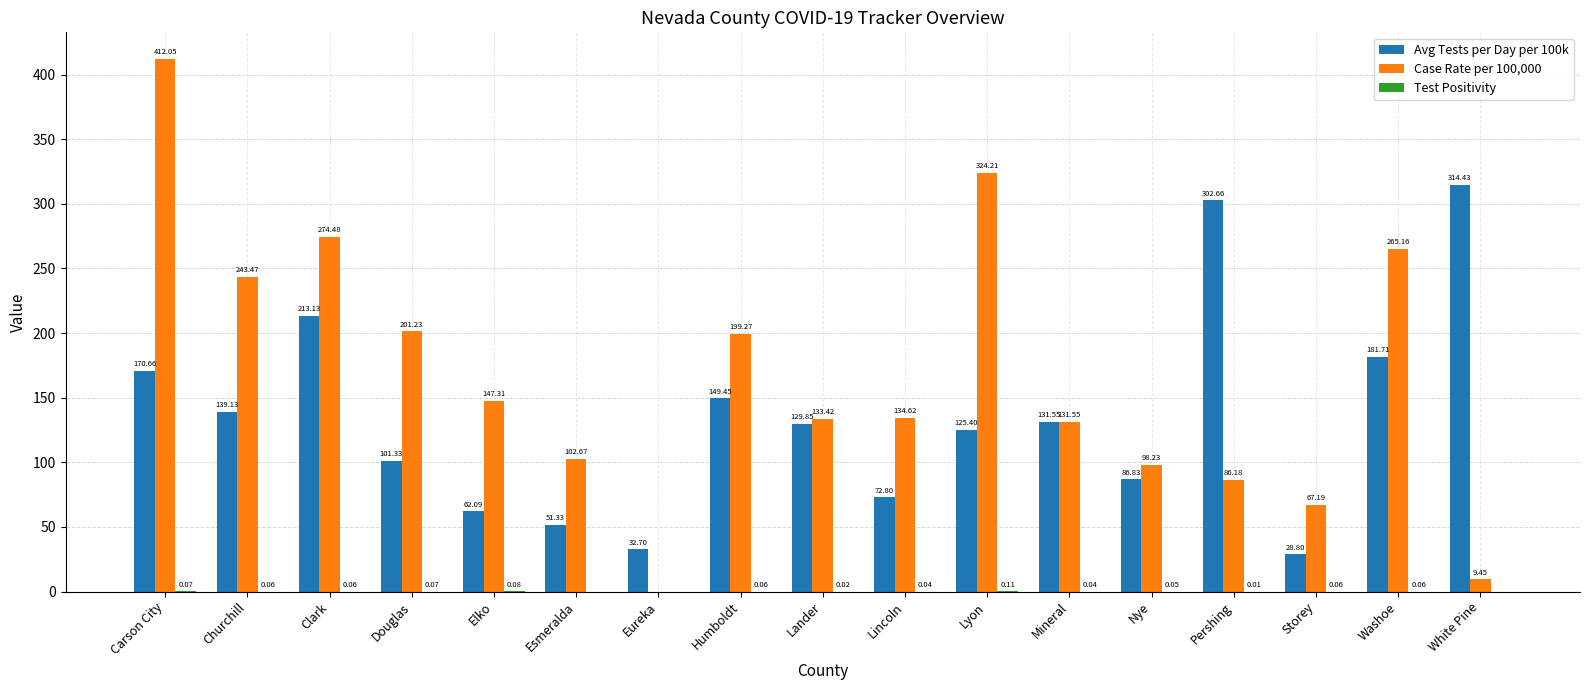

How many values in the Case Rate per 100,000 series exceed 134?

9